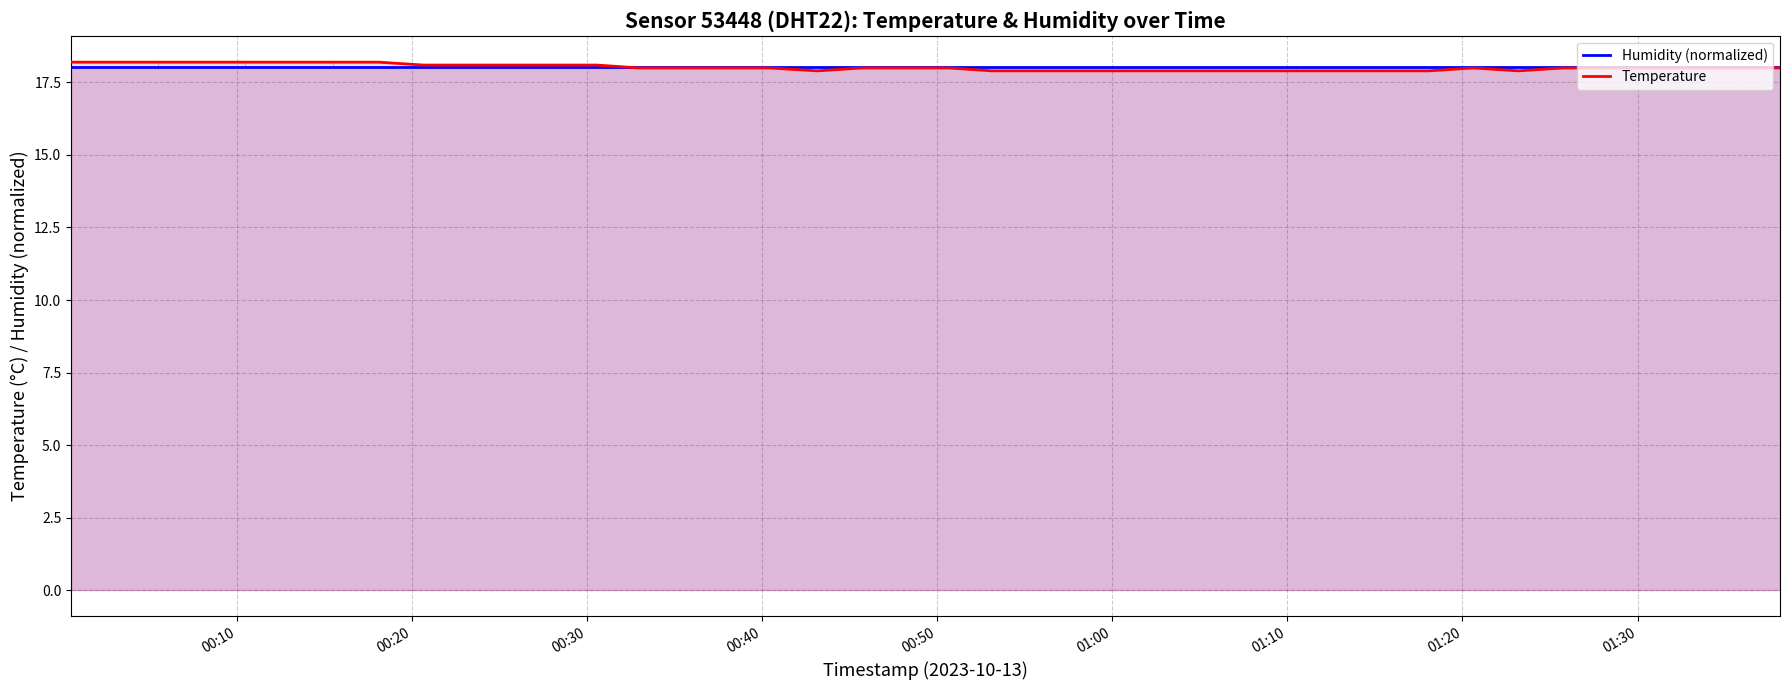

Which series has the widest spread of values?

Temperature